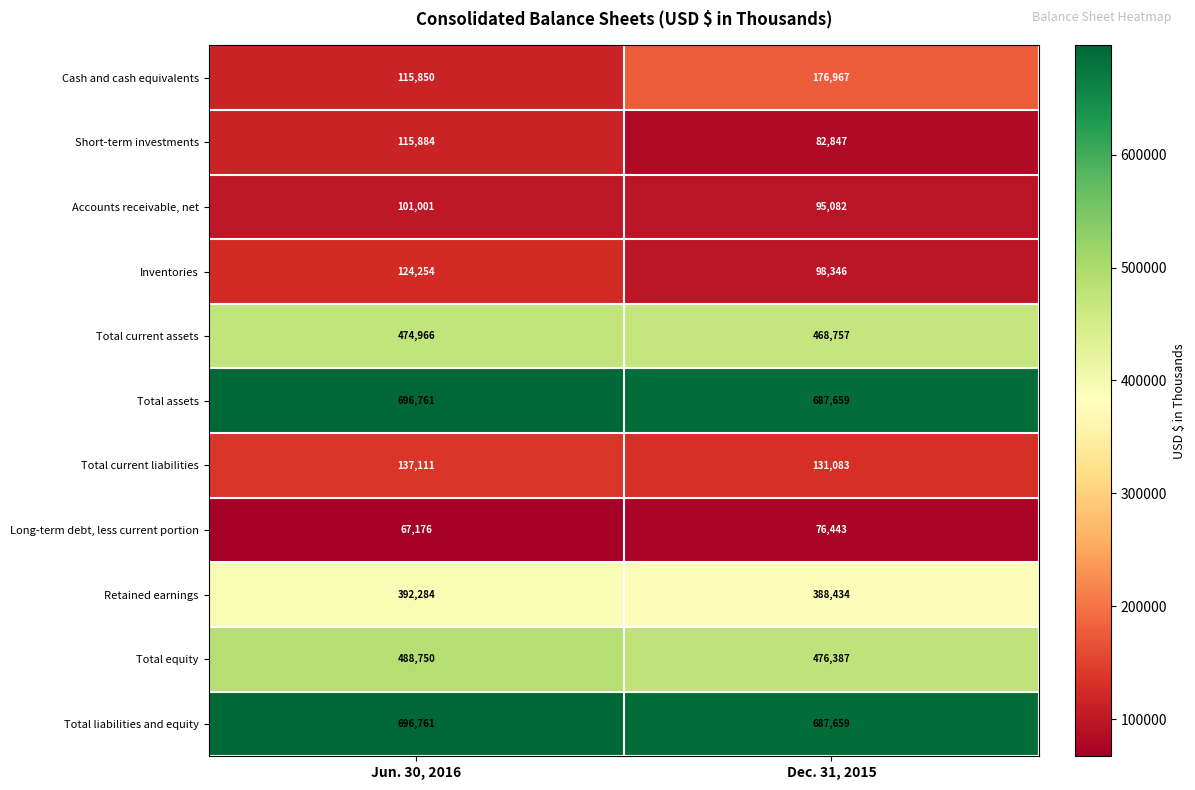

At which category is the sum across all series the highest?

Jun. 30, 2016